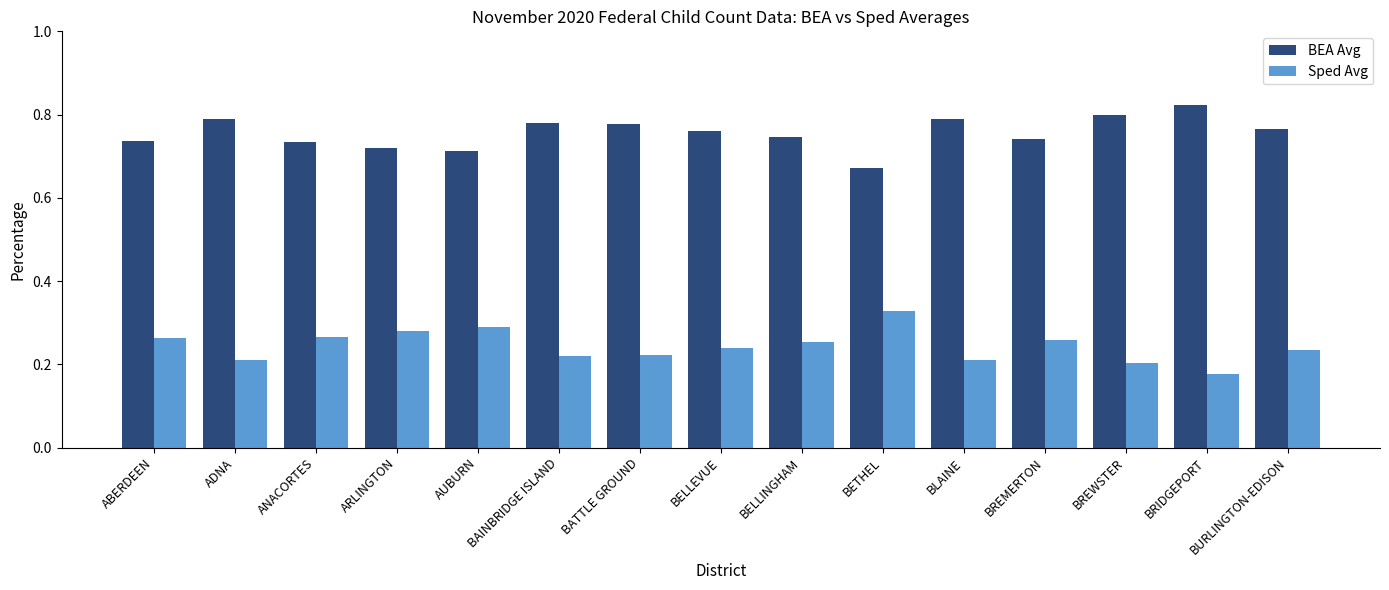

Count the number of data series in this chart.

2